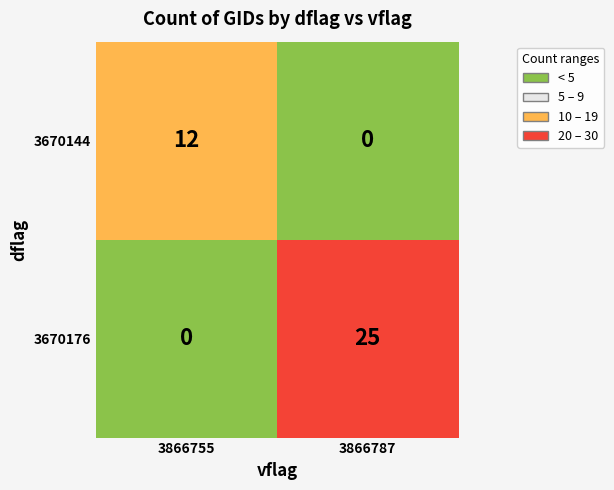

Reading right to left, list all the values displayed in this chart.

3670144: 0	12
3670176: 25	0